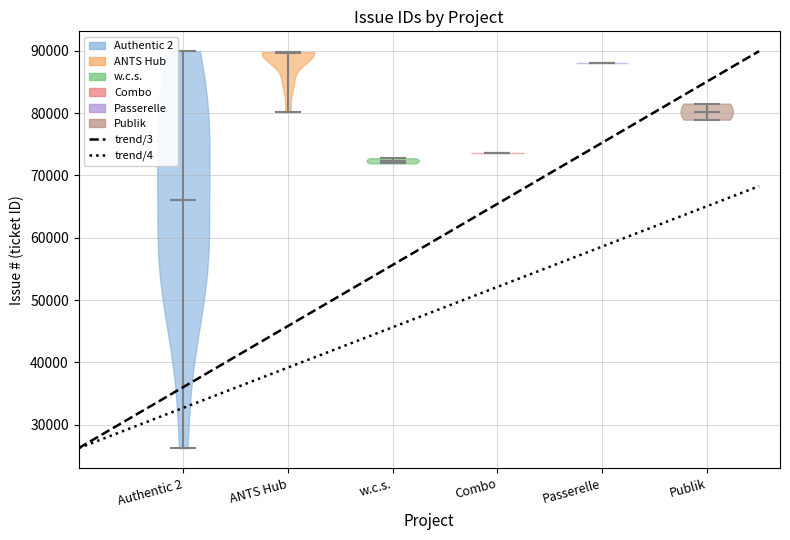

Which violin has the highest median line?

ANTS Hub